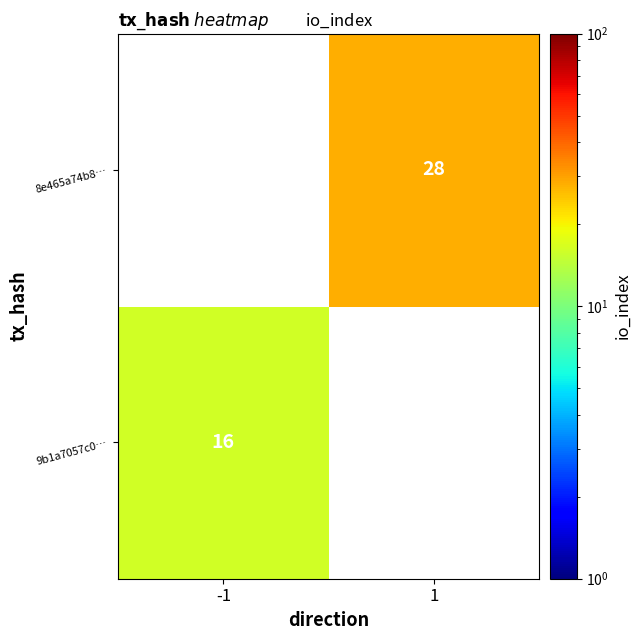

Count the number of data series in this chart.

2